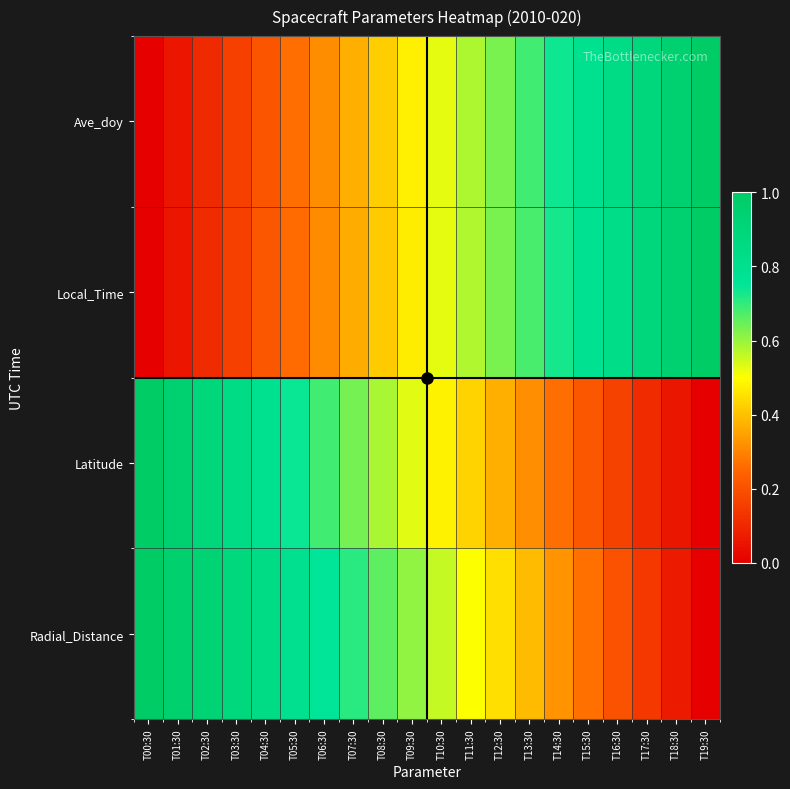

At how many categories does at least one series exceed 0?

20